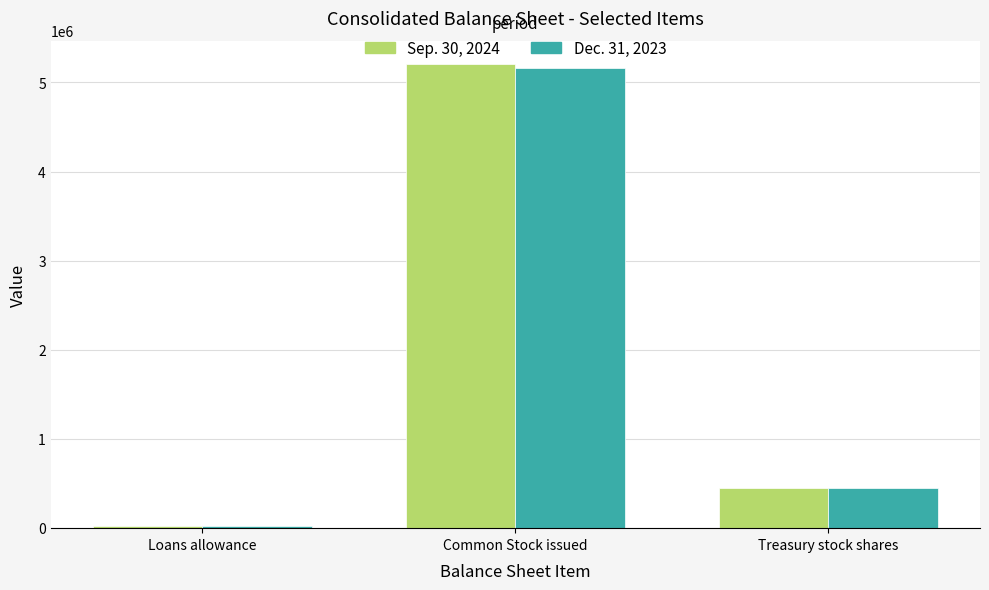

What is the minimum value for Sep. 30, 2024?

21695